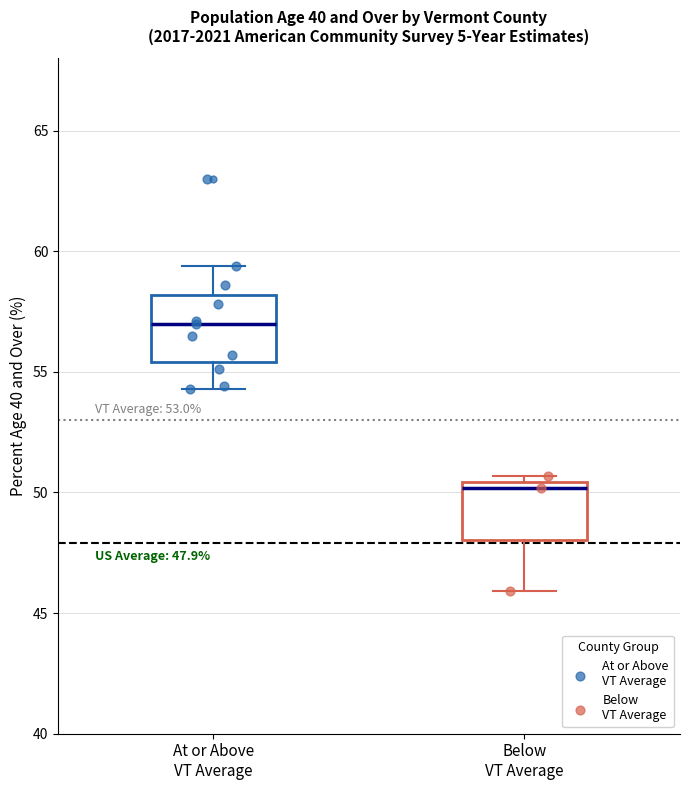

Which box's median line is the lowest?

Below VT Average